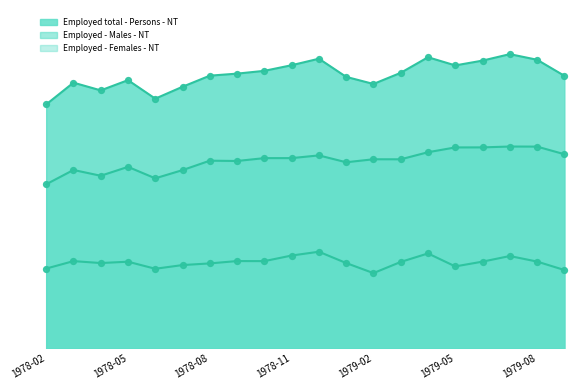

At which category is the sum across all series the highest?

1979-07